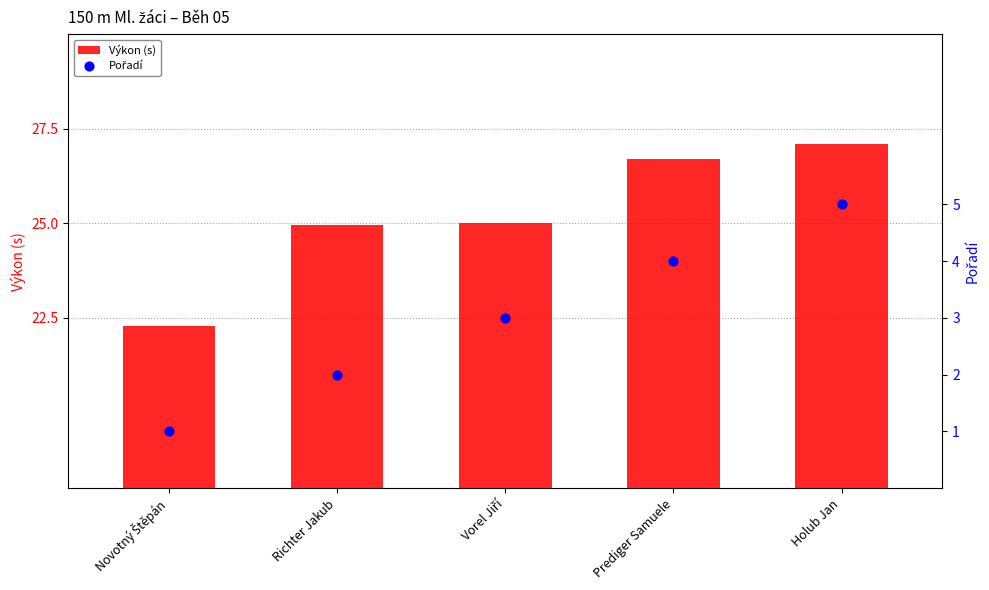

Which series reaches the maximum Y coordinate?

Výkon (s)